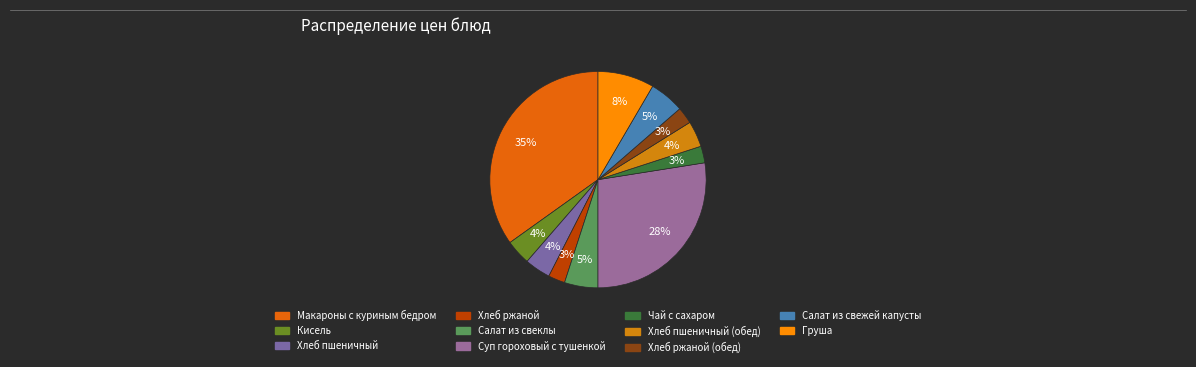

What is the largest slice in the pie chart?

Макароны с куриным бедром